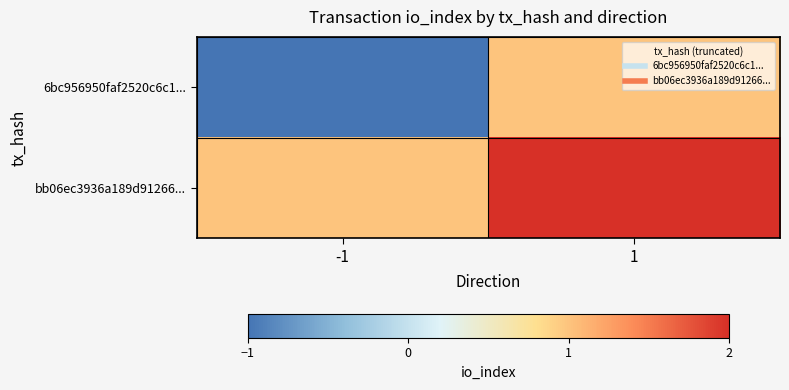

Reading right to left, what are all the values shown in this chart?

6bc956950faf2520c6c1...: 1=1	-1=-1
bb06ec3936a189d91266...: 1=2	-1=1